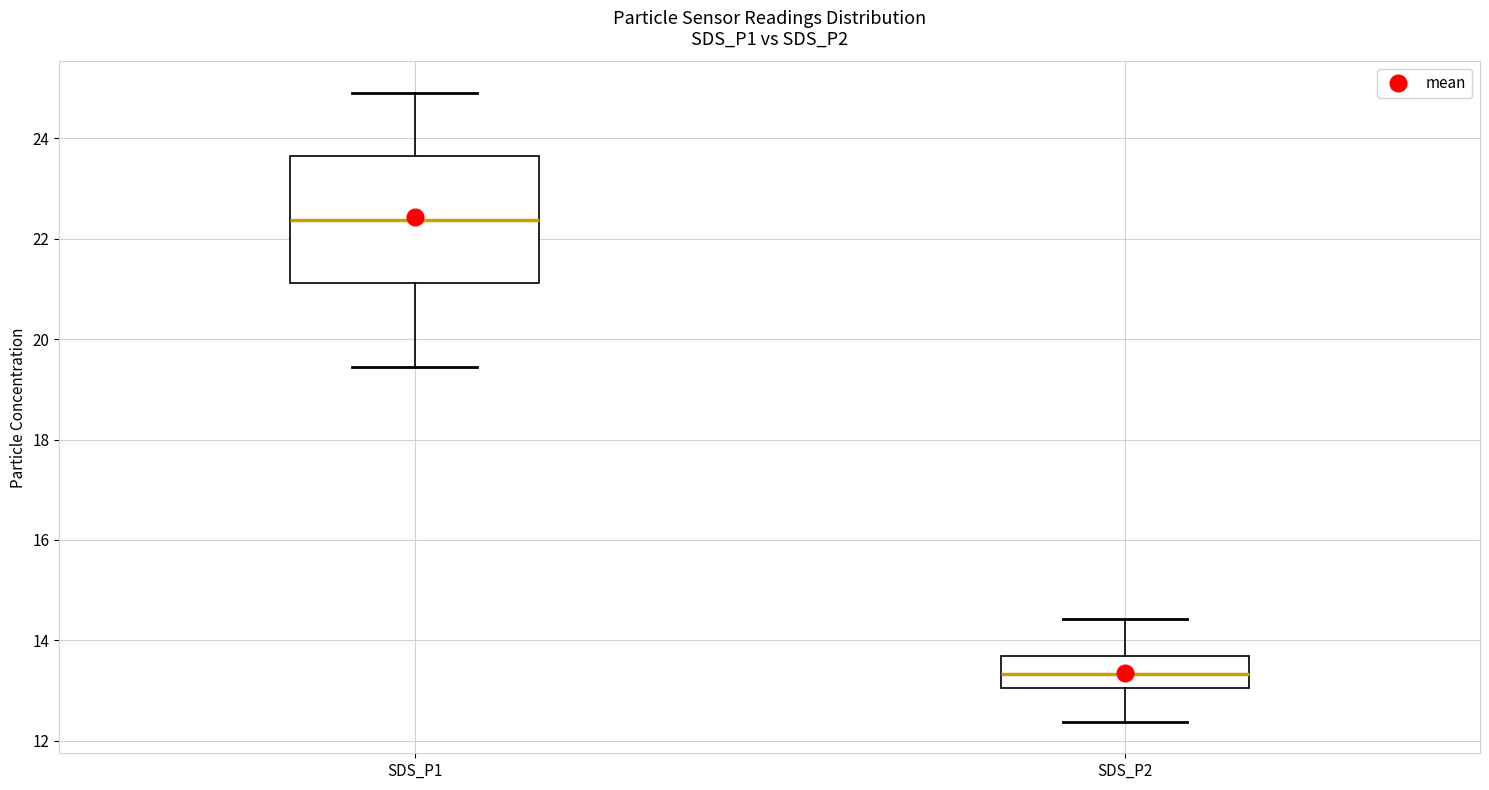

Where does the upper whisker of the box for SDS_P1 end on the y-axis? The values are not printed on the chart, so give them approximately, as read against the axis.

25.0